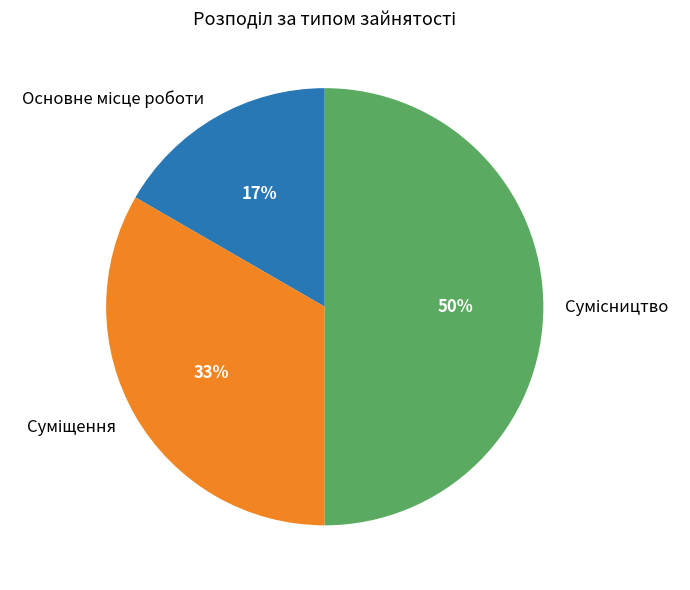

To the nearest percent, what is the average slice percentage?

33%